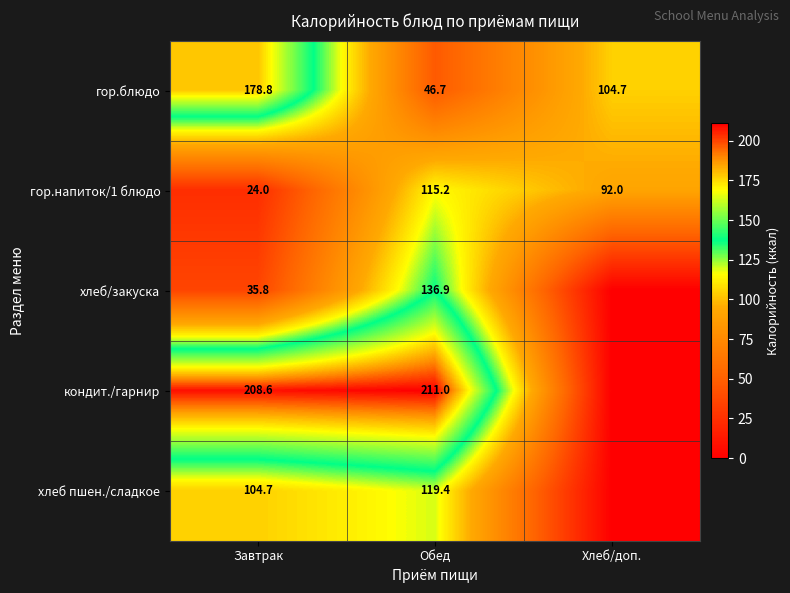

Which category has the lowest value in the гор.напиток/1 блюдо series?

Завтрак